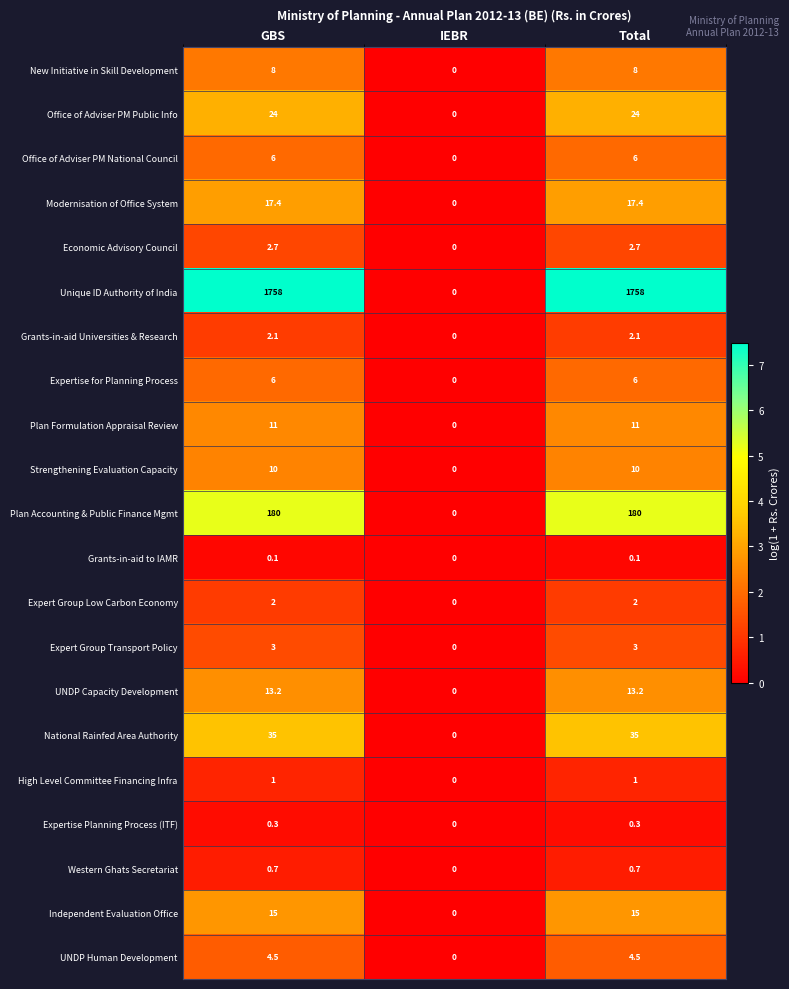

At which label does Modernisation of Office System first exceed 17?

GBS